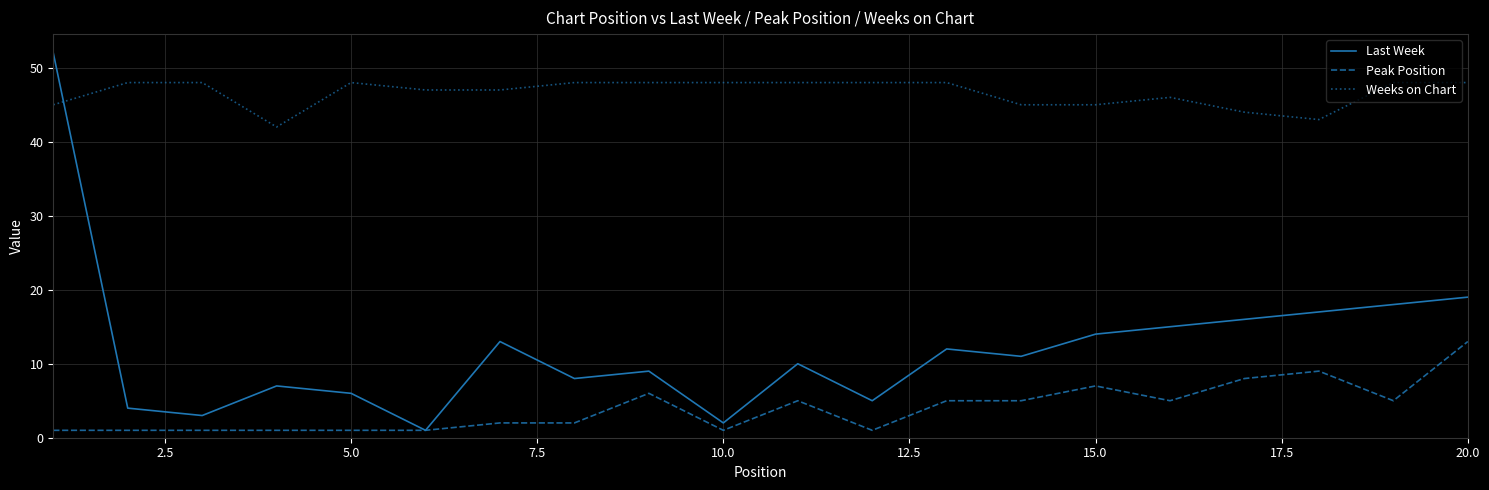

What is the greatest value displayed?

52